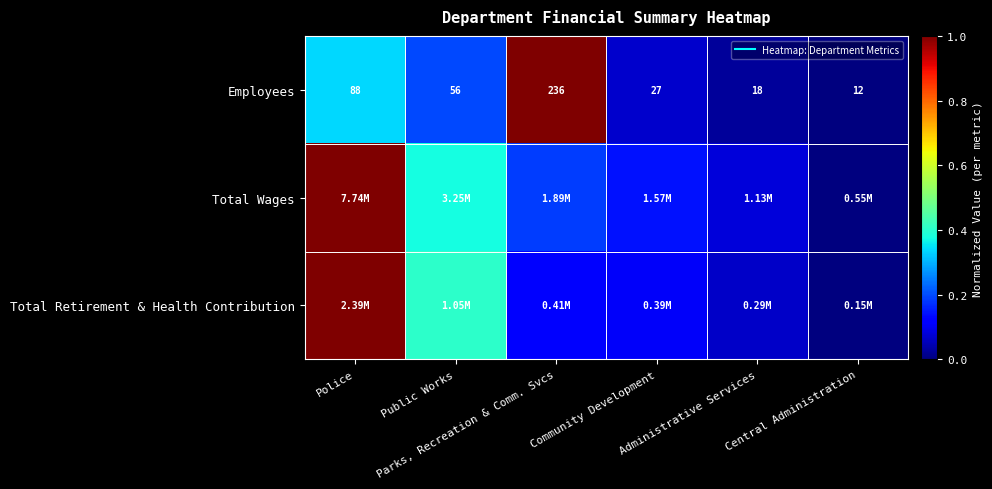

How many categories are shown in the chart?

6